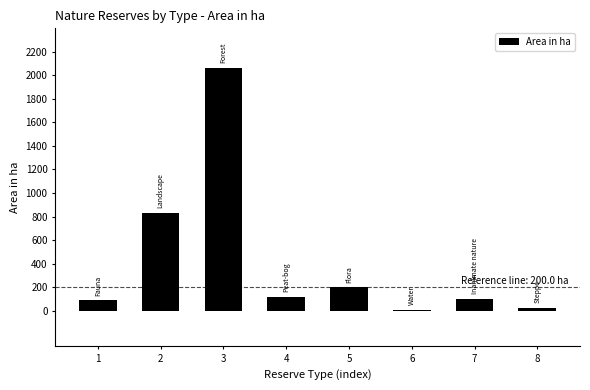

What is the change in value from 1 to 7?

+12.5